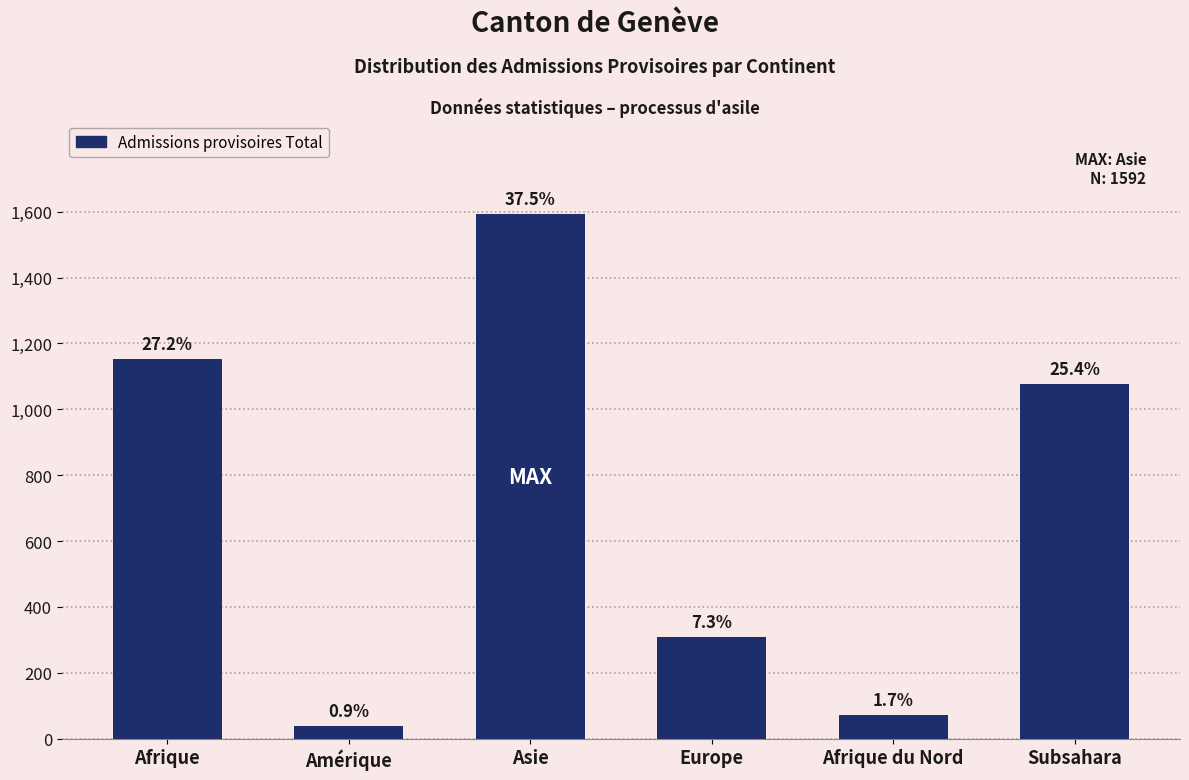

Does the chart contain any negative values?

No